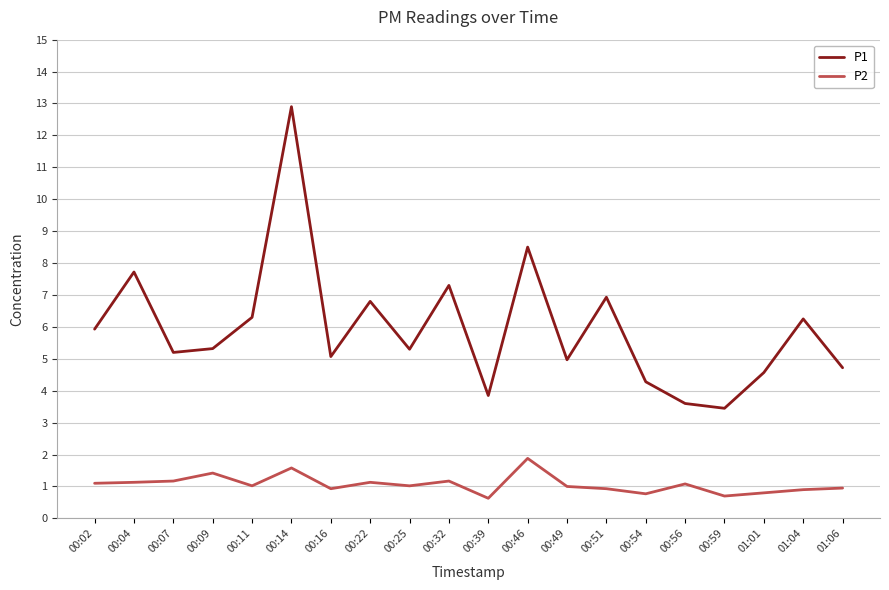

The value of P2 at 00:11 is 0.5. True or false?

False